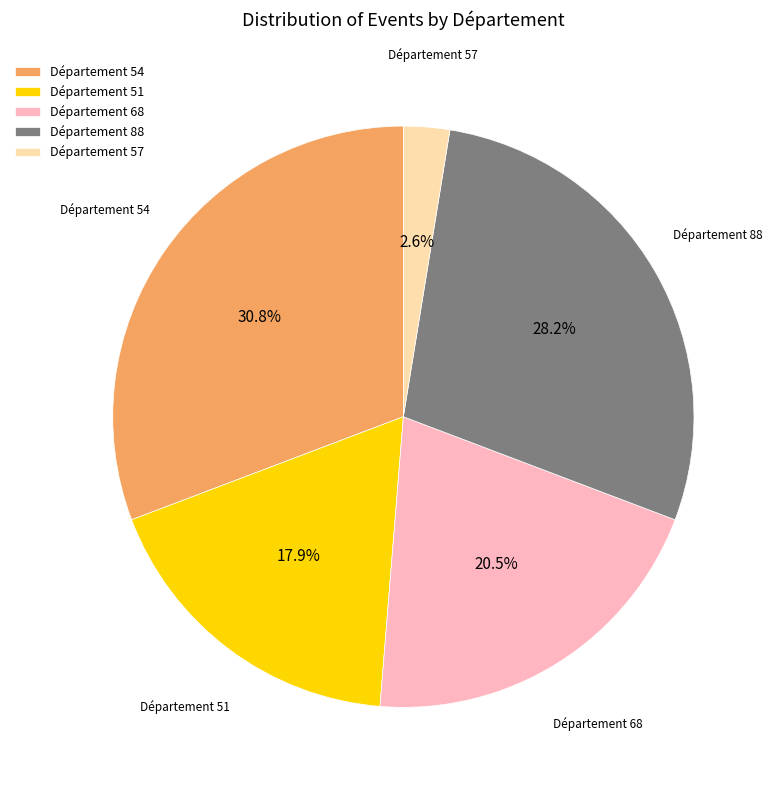

Is Département 88 the majority of the pie?

No